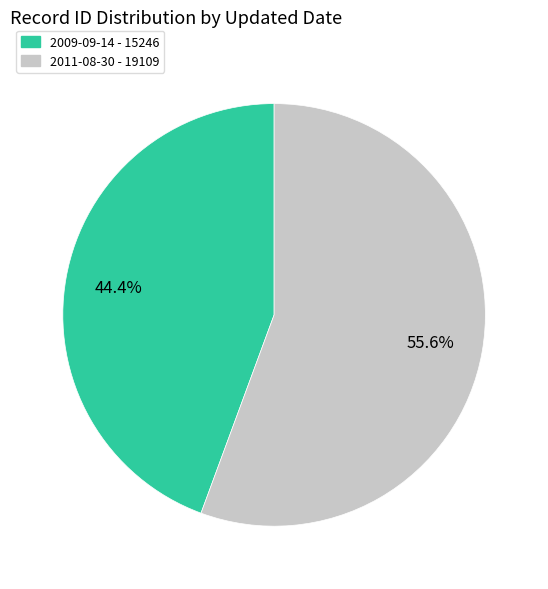

True or false: 2011-08-30 accounts for 56% of the total.

True